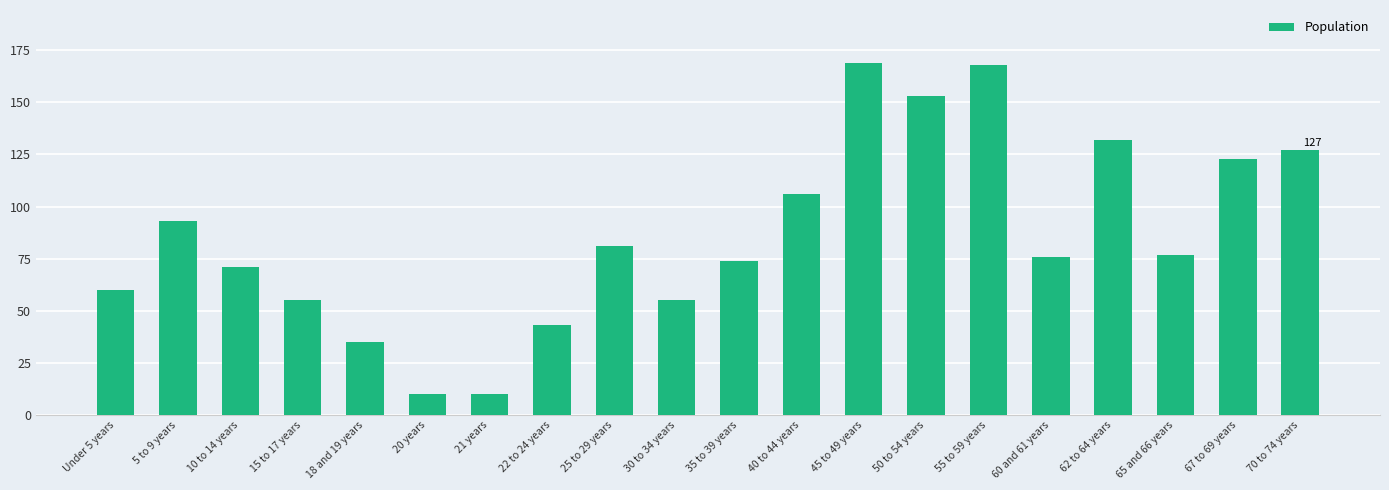

What is the difference between the maximum and minimum values?

159